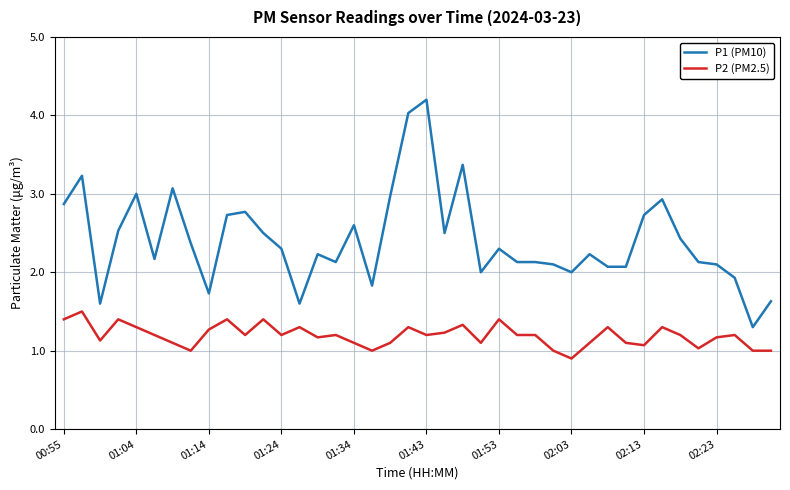

List the series in order of their peak value, lowest first.

P2 (PM2.5), P1 (PM10)